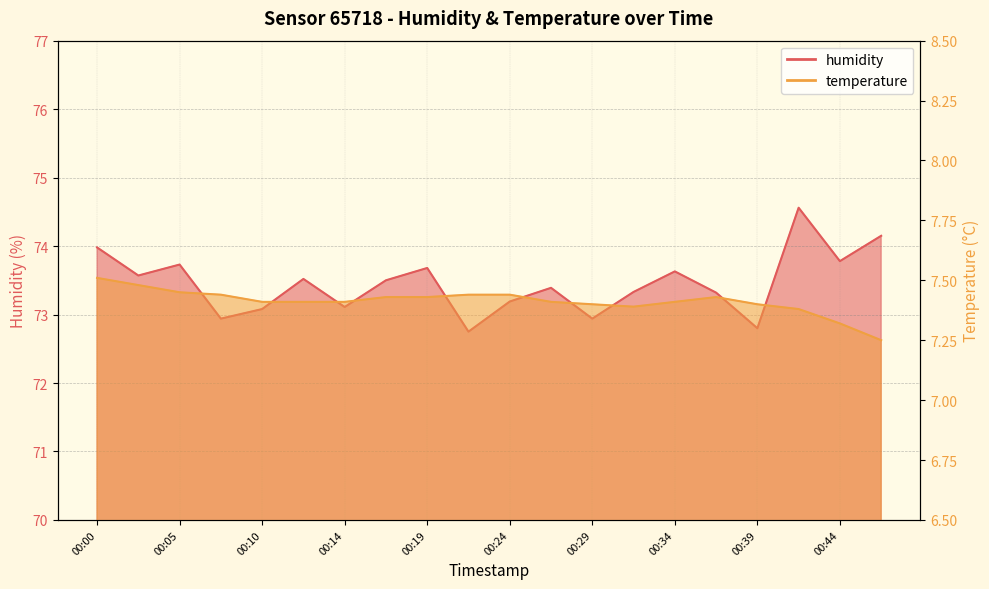

Where does the humidity series first go above 73?

00:00